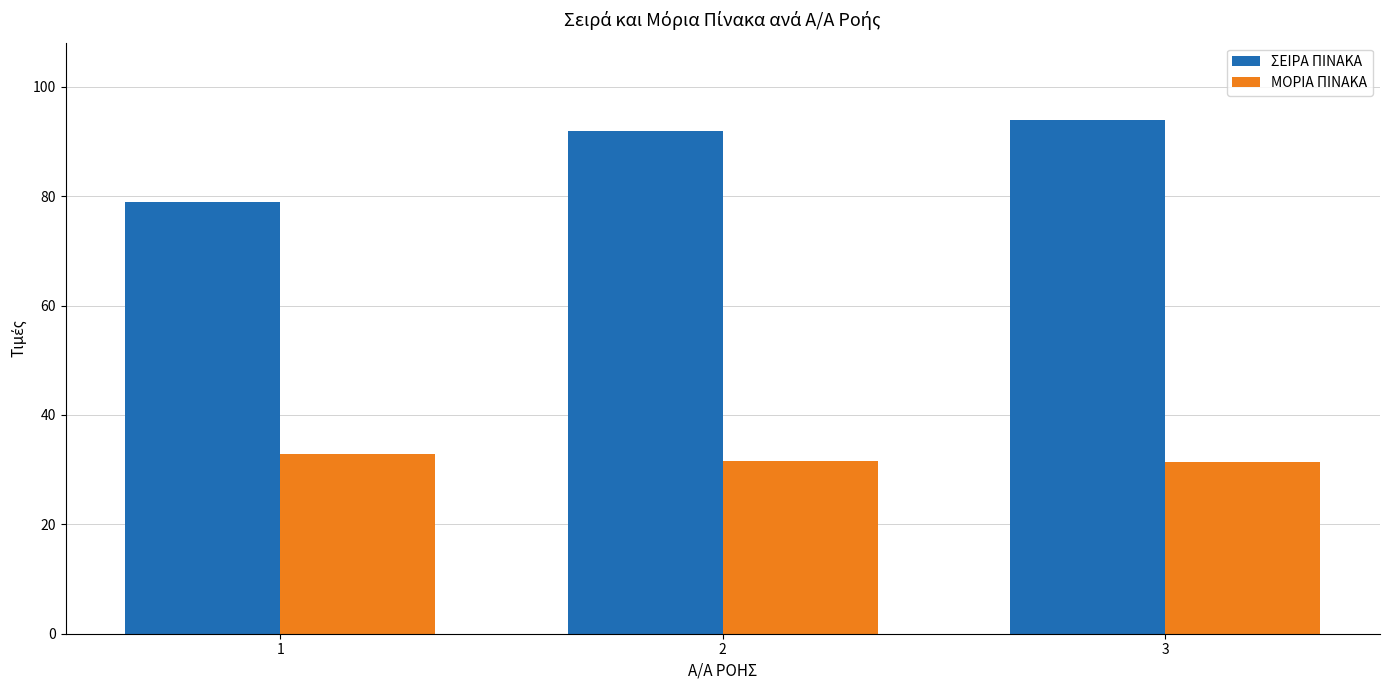

What is the lowest value of the ΣΕΙΡΑ ΠΙΝΑΚΑ series?

79.0